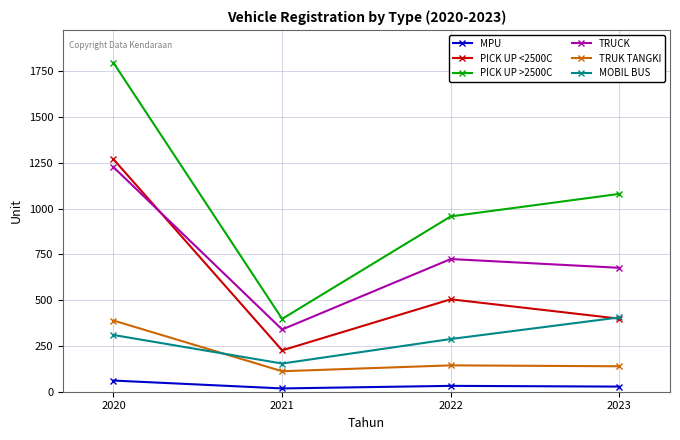

At which category does PICK UP >2500C reach its first local valley?

2021